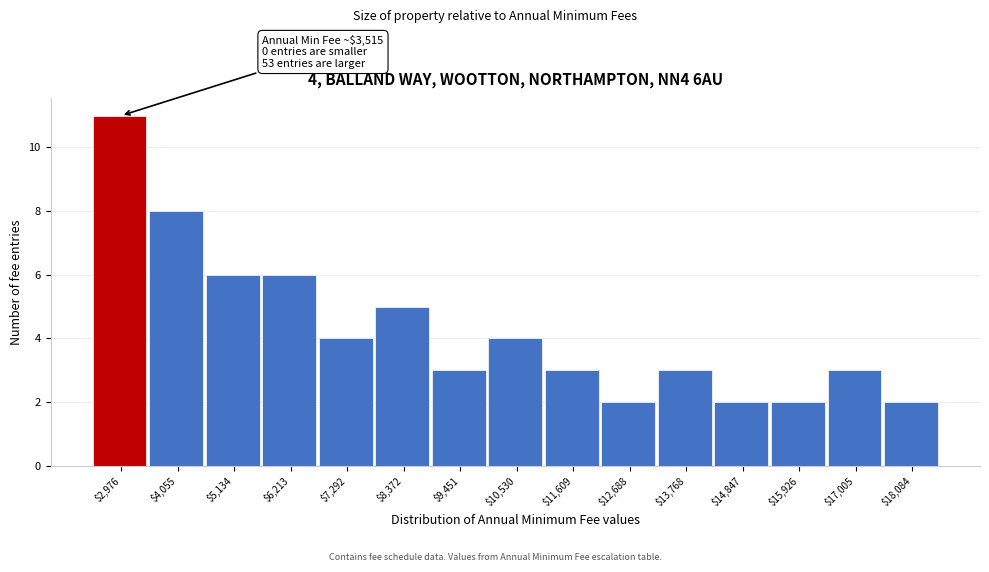

Reading left to right, what are all the values shown in this chart?

11	8	6	6	4	5	3	4	3	2	3	2	2	3	2